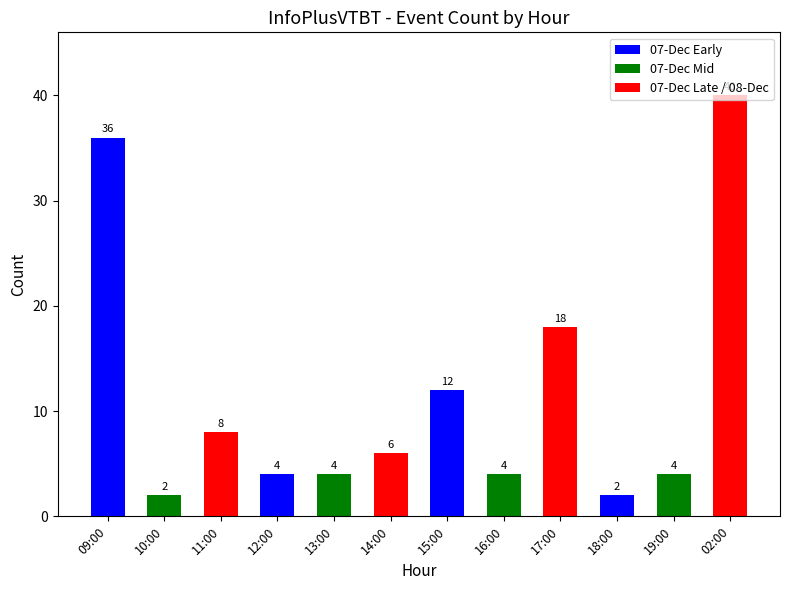

What is the label of the 12th bar from the left?

02:00